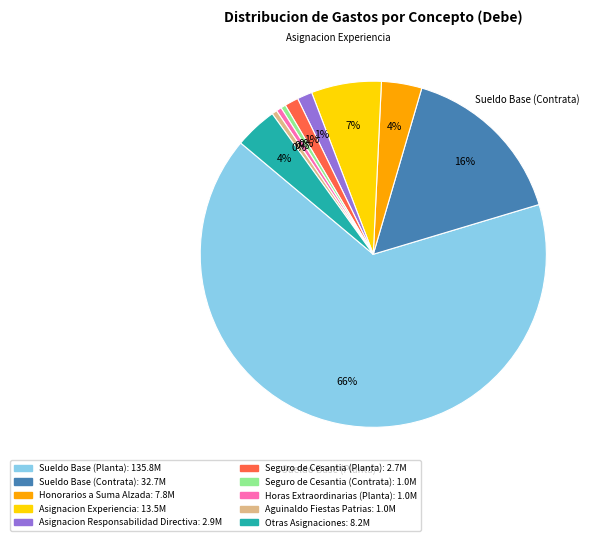

Does Sueldo Base (Planta) account for over 50% of the chart?

Yes